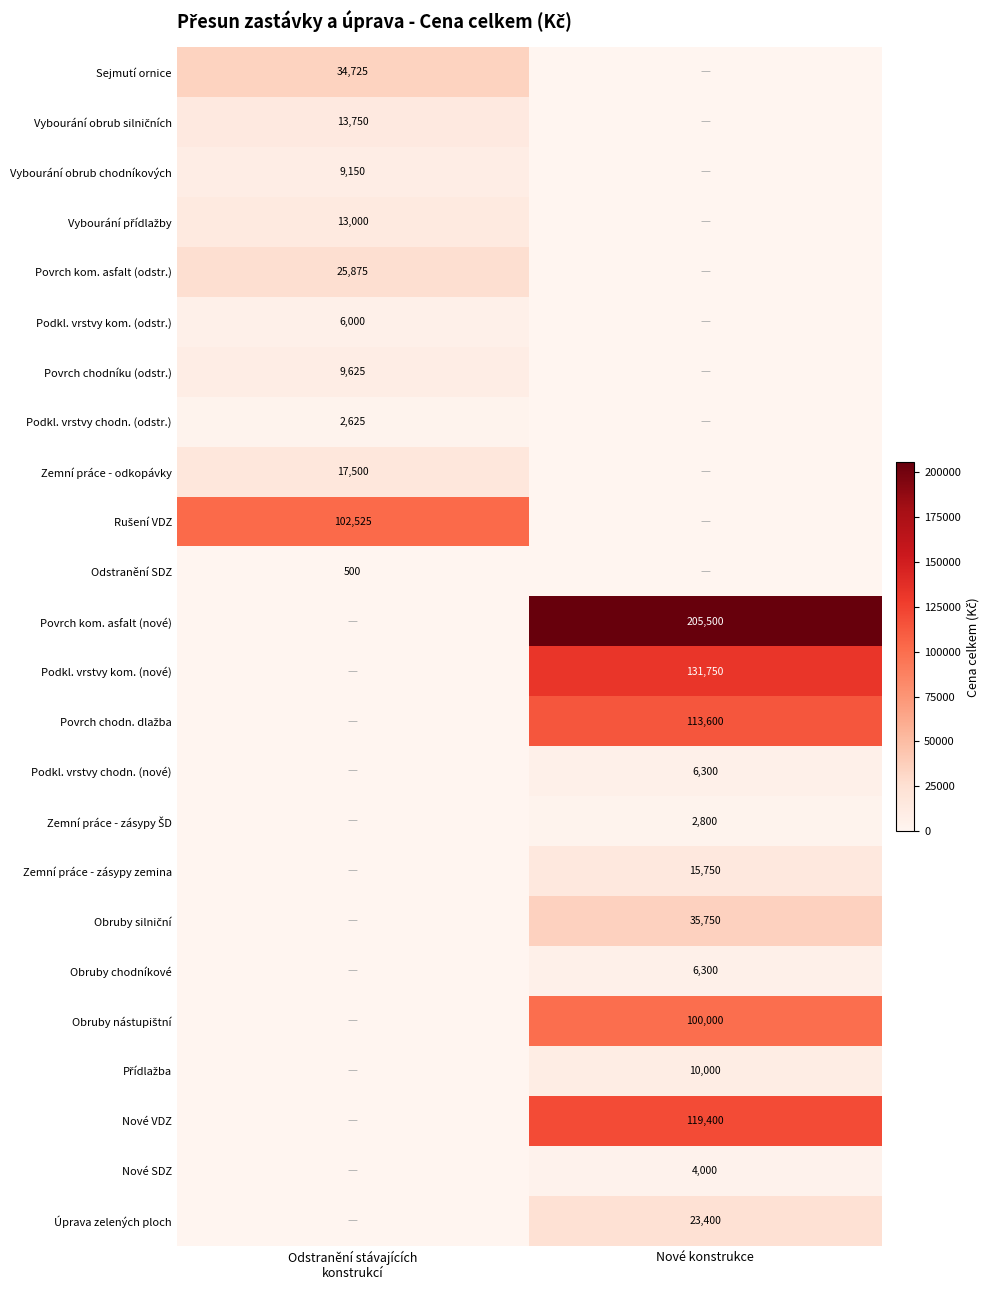

The Povrch kom. asfalt (nové) series shows 314587 at Nové konstrukce. True or false?

False